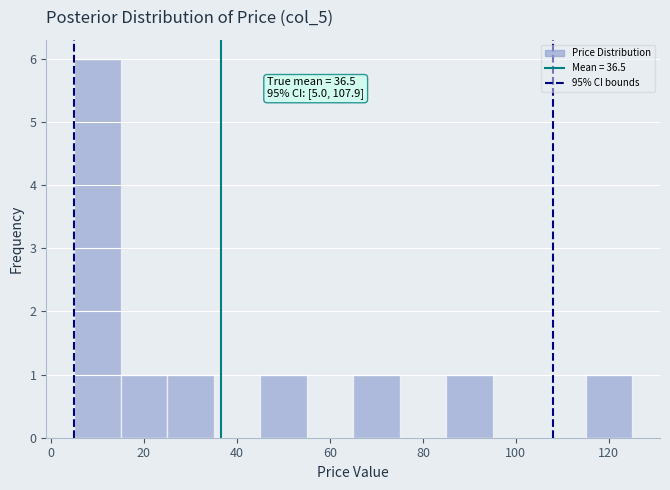

Over which range of the x-axis is the bar tallest?

5 to 15